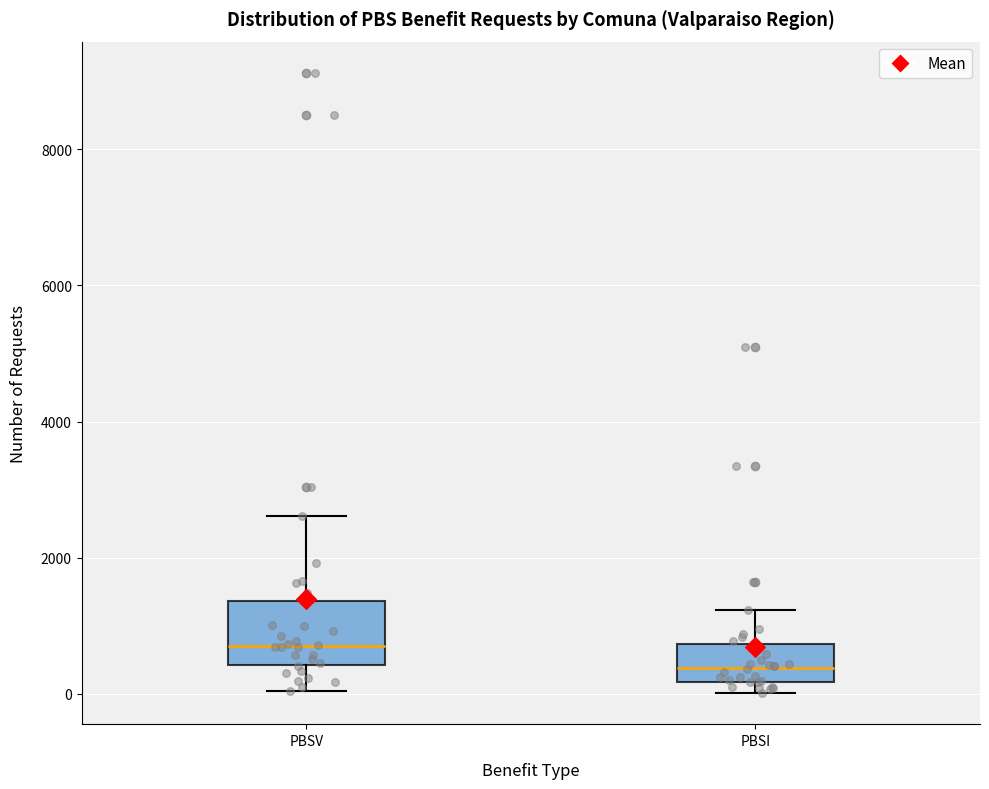

Which box is the tallest, from its lower edge to its upper edge?

PBSV